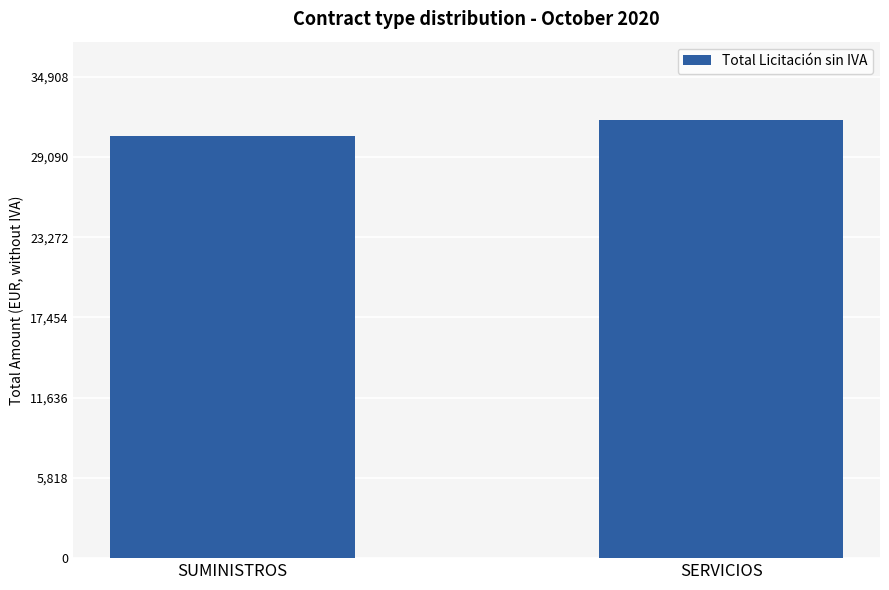

What is the maximum value shown in the chart?

31735.1